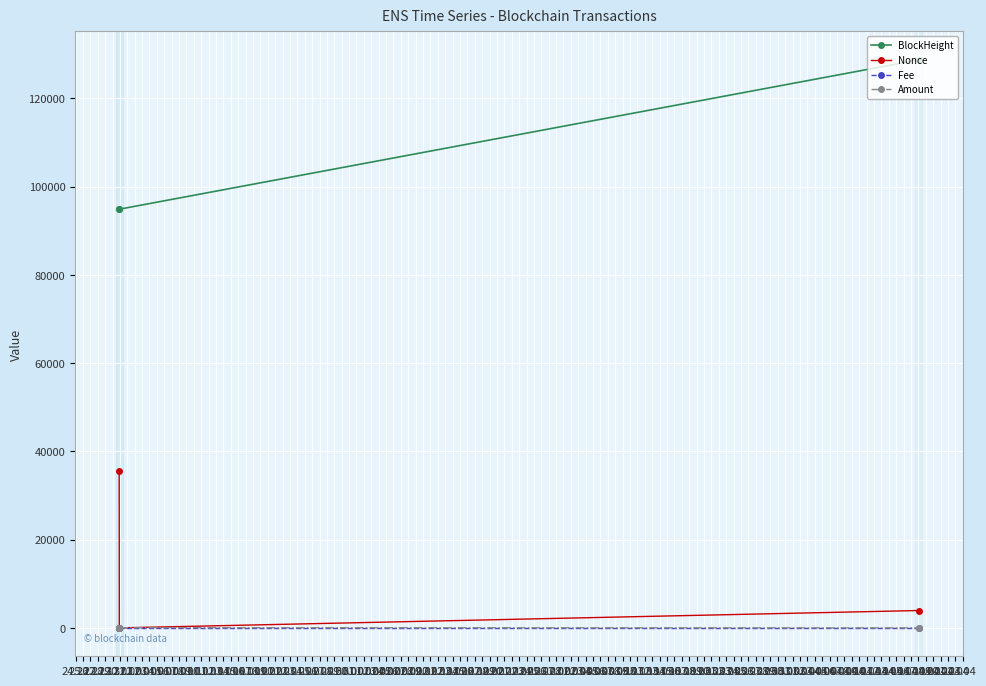

Does the chart display data point markers on the line(s)?

Yes